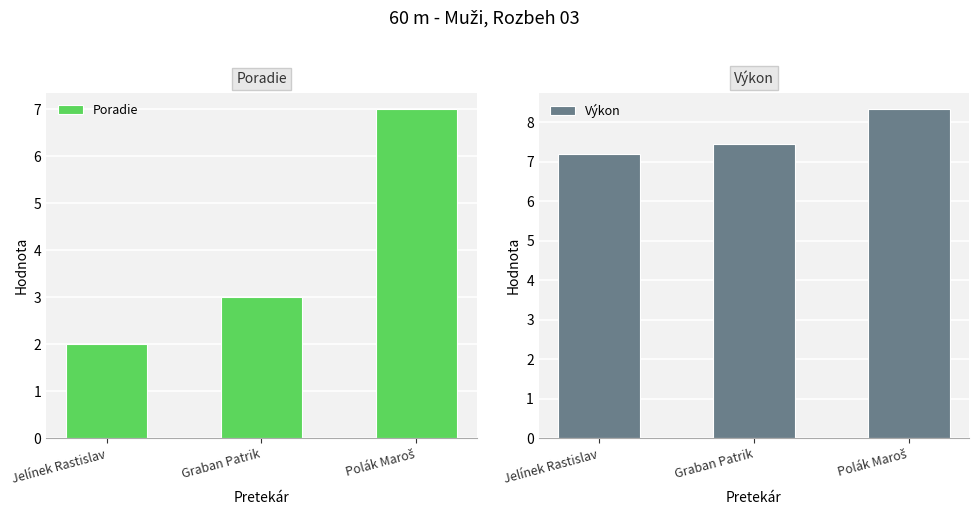

What are all the series names shown in the legend?

Poradie, Výkon